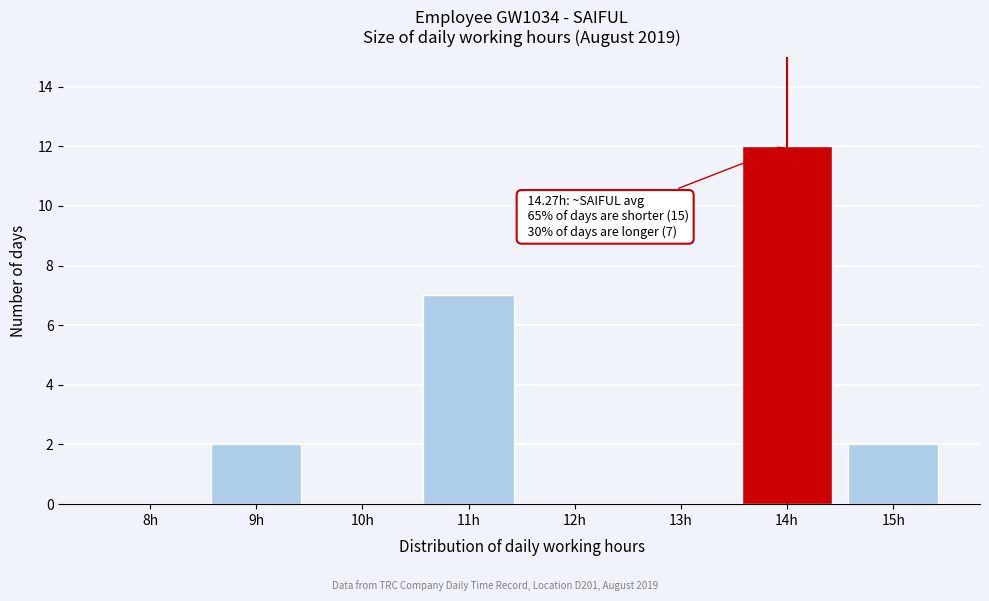

Reading right to left, extract all data points from this chart.

15h=2	14h=12	13h=0	12h=0	11h=7	10h=0	9h=2	8h=0